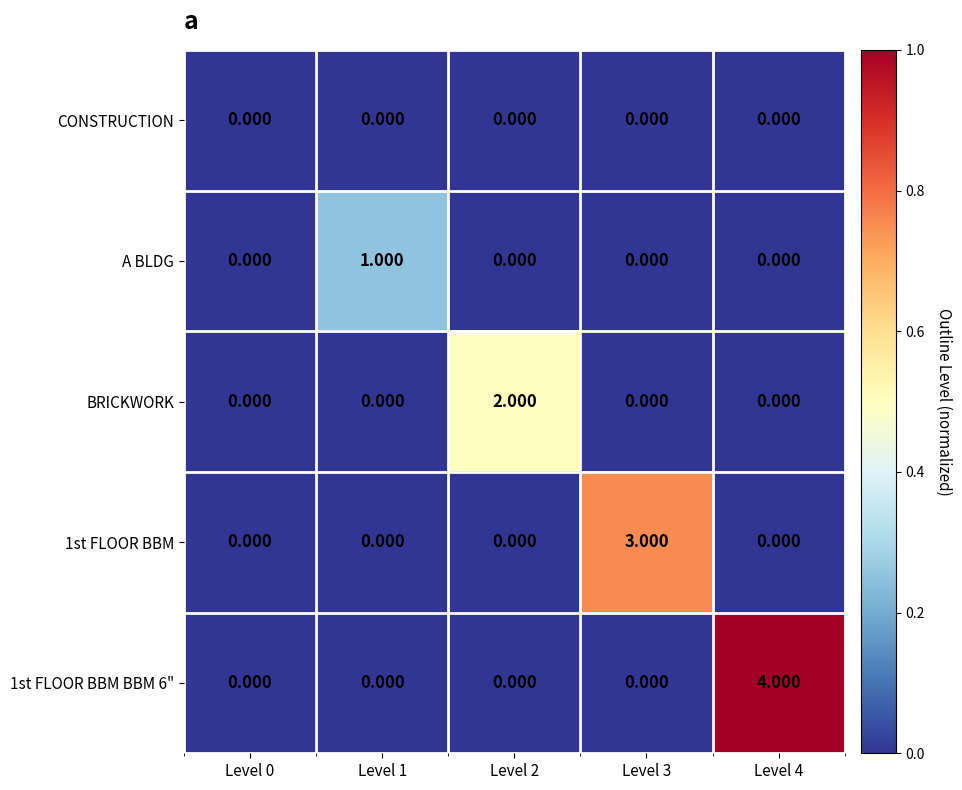

Which series has the largest total across all categories?

1st FLOOR BBM BBM 6"